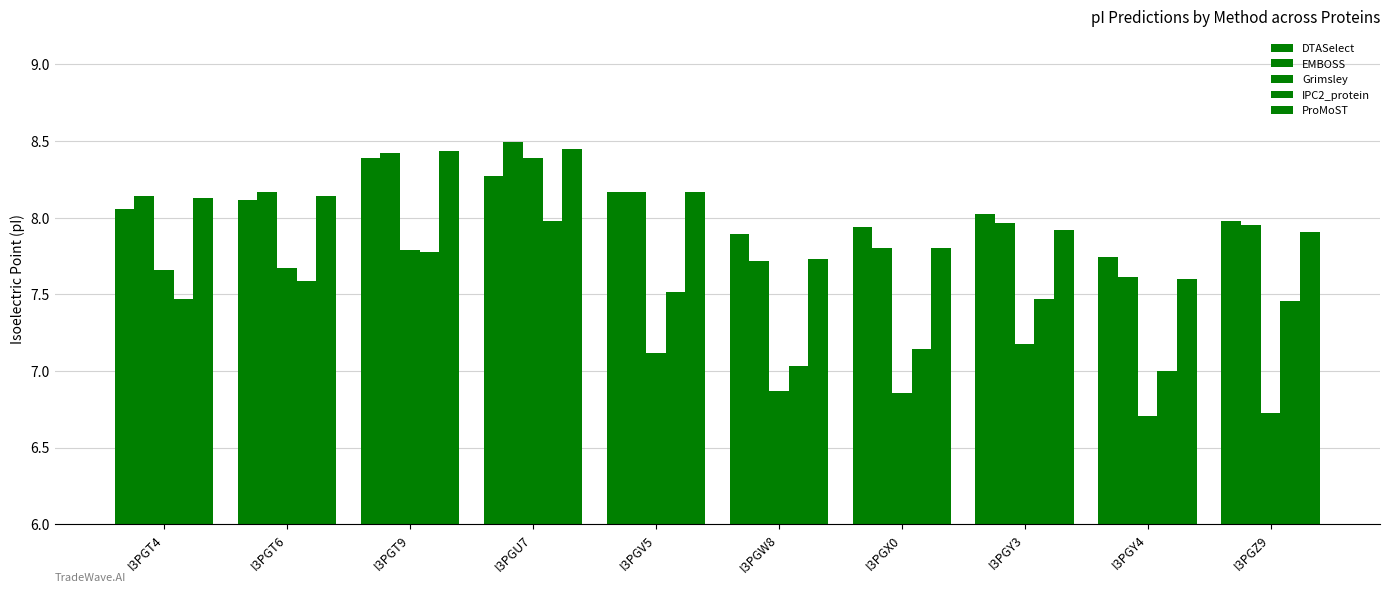

Reading left to right, list all the values displayed in this chart.

DTASelect: I3PGT4=8.1	I3PGT6=8.1	I3PGT9=8.4	I3PGU7=8.3	I3PGV5=8.2	I3PGW8=7.9	I3PGX0=7.9	I3PGY3=8.0	I3PGY4=7.7	I3PGZ9=8.0
EMBOSS: I3PGT4=8.1	I3PGT6=8.2	I3PGT9=8.4	I3PGU7=8.5	I3PGV5=8.2	I3PGW8=7.7	I3PGX0=7.8	I3PGY3=8.0	I3PGY4=7.6	I3PGZ9=8.0
Grimsley: I3PGT4=7.7	I3PGT6=7.7	I3PGT9=7.8	I3PGU7=8.4	I3PGV5=7.1	I3PGW8=6.9	I3PGX0=6.9	I3PGY3=7.2	I3PGY4=6.7	I3PGZ9=6.7
IPC2_protein: I3PGT4=7.5	I3PGT6=7.6	I3PGT9=7.8	I3PGU7=8.0	I3PGV5=7.5	I3PGW8=7.0	I3PGX0=7.1	I3PGY3=7.5	I3PGY4=7.0	I3PGZ9=7.5
ProMoST: I3PGT4=8.1	I3PGT6=8.1	I3PGT9=8.4	I3PGU7=8.4	I3PGV5=8.2	I3PGW8=7.7	I3PGX0=7.8	I3PGY3=7.9	I3PGY4=7.6	I3PGZ9=7.9